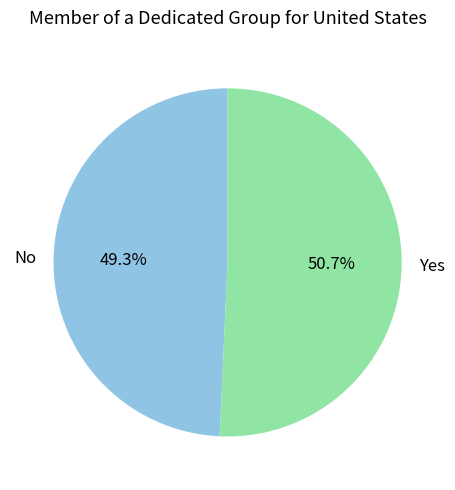

To the nearest percent, what is the combined percentage of No and Yes?

100%